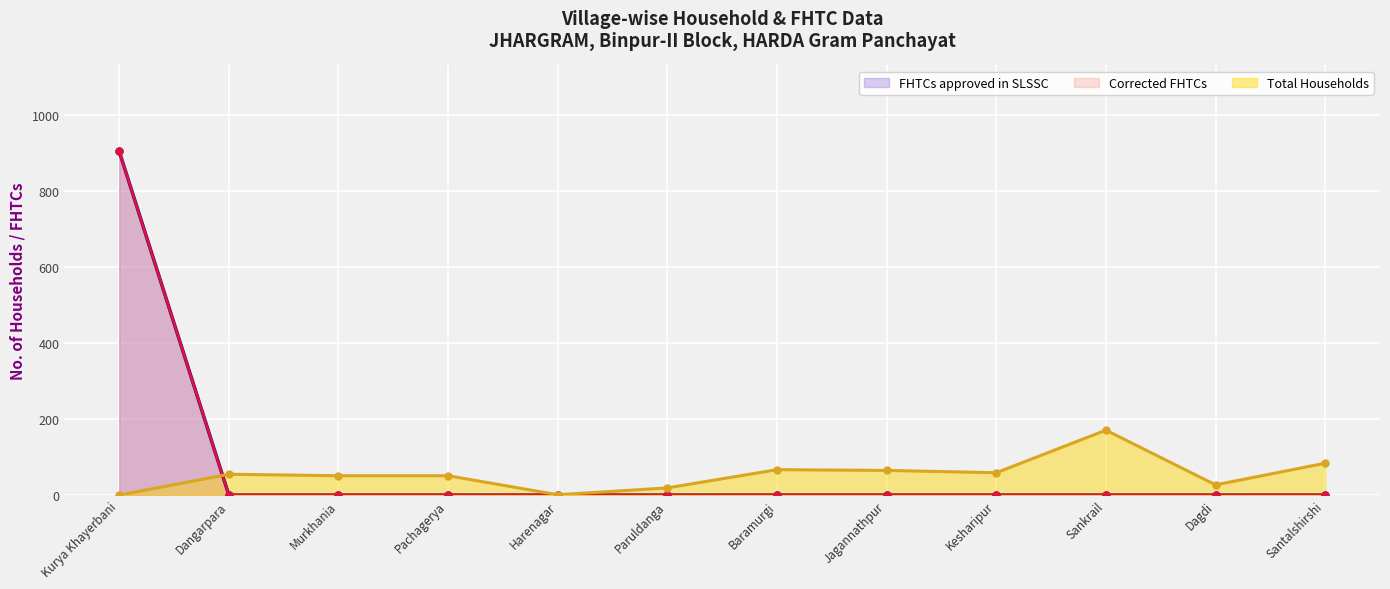

Reading left to right, list all the values displayed in this chart.

Total Households: 0	55	51	51	1	19	67	65	59	171	27	84
FHTCs approved in SLSSC: 905	0	0	0	0	0	0	0	0	0	0	0
Corrected FHTCs: 905	0	0	0	0	0	0	0	0	0	0	0